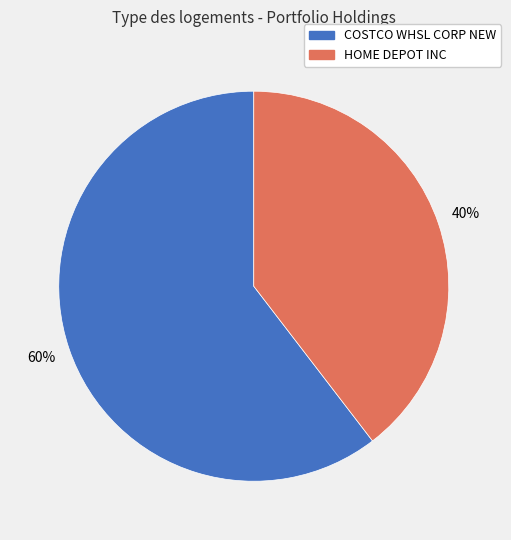

Count the number of slices in the pie.

2